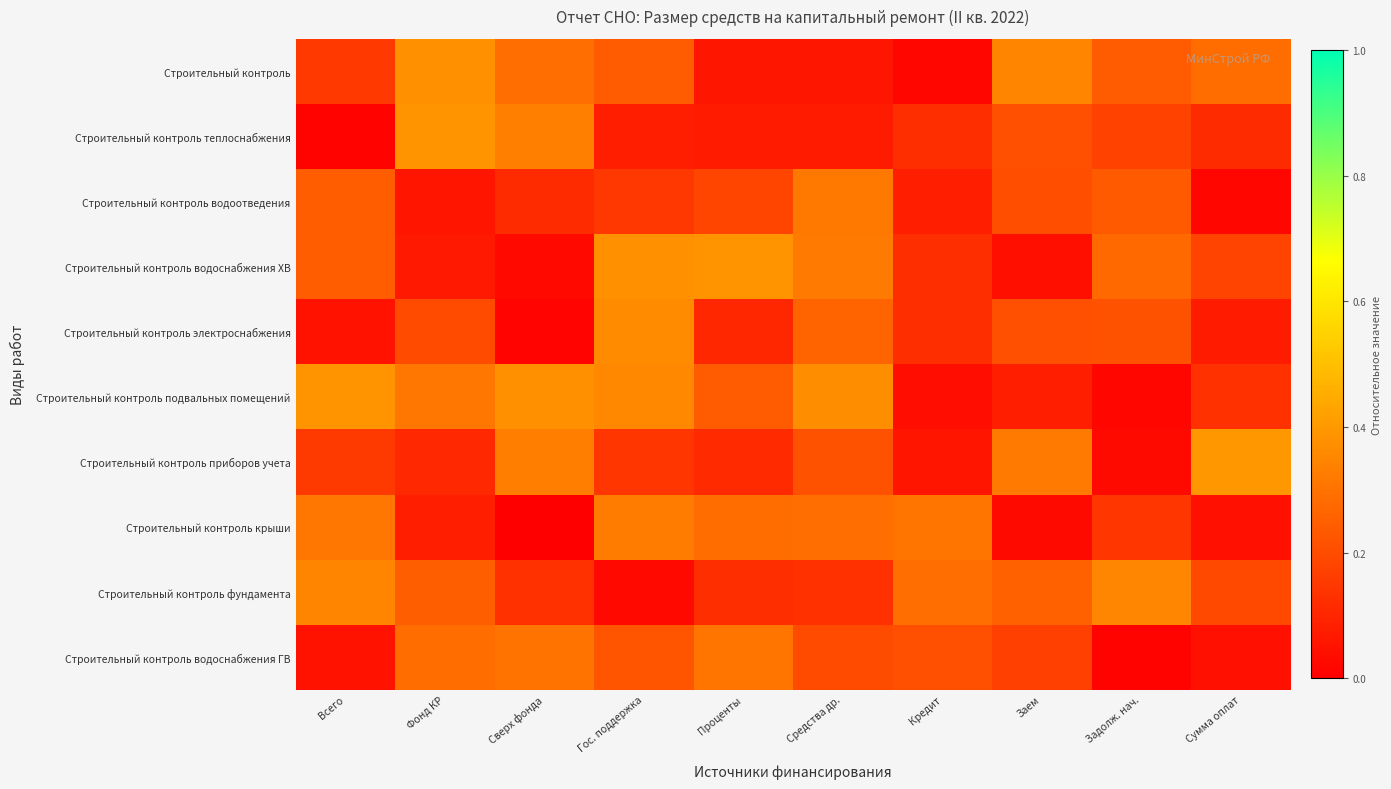

Reading left to right, what are all the values shown in this chart?

Строительный контроль: Всего=0.1	Фонд КР=0.4	Сверх фонда=0.3	Гос. поддержка=0.2	Проценты=0.1	Средства др.=0.1	Кредит=0.0	Заем=0.3	Задолж. нач.=0.2	Сумма оплат=0.3
Строительный контроль теплоснабжения: Всего=0.0	Фонд КР=0.4	Сверх фонда=0.3	Гос. поддержка=0.1	Проценты=0.1	Средства др.=0.1	Кредит=0.1	Заем=0.2	Задолж. нач.=0.2	Сумма оплат=0.1
Строительный контроль водоотведения: Всего=0.2	Фонд КР=0.1	Сверх фонда=0.1	Гос. поддержка=0.1	Проценты=0.2	Средства др.=0.3	Кредит=0.1	Заем=0.2	Задолж. нач.=0.2	Сумма оплат=0.0
Строительный контроль водоснабжения ХВ: Всего=0.2	Фонд КР=0.1	Сверх фонда=0.0	Гос. поддержка=0.4	Проценты=0.4	Средства др.=0.3	Кредит=0.1	Заем=0.0	Задолж. нач.=0.3	Сумма оплат=0.2
Строительный контроль электроснабжения: Всего=0.0	Фонд КР=0.2	Сверх фонда=0.0	Гос. поддержка=0.4	Проценты=0.1	Средства др.=0.3	Кредит=0.1	Заем=0.2	Задолж. нач.=0.2	Сумма оплат=0.1
Строительный контроль подвальных помещений: Всего=0.4	Фонд КР=0.3	Сверх фонда=0.4	Гос. поддержка=0.4	Проценты=0.2	Средства др.=0.4	Кредит=0.0	Заем=0.1	Задолж. нач.=0.0	Сумма оплат=0.1
Строительный контроль приборов учета: Всего=0.2	Фонд КР=0.1	Сверх фонда=0.3	Гос. поддержка=0.1	Проценты=0.1	Средства др.=0.2	Кредит=0.1	Заем=0.3	Задолж. нач.=0.0	Сумма оплат=0.4
Строительный контроль крыши: Всего=0.3	Фонд КР=0.1	Сверх фонда=0.0	Гос. поддержка=0.3	Проценты=0.3	Средства др.=0.3	Кредит=0.3	Заем=0.0	Задолж. нач.=0.1	Сумма оплат=0.0
Строительный контроль фундамента: Всего=0.3	Фонд КР=0.2	Сверх фонда=0.1	Гос. поддержка=0.0	Проценты=0.1	Средства др.=0.1	Кредит=0.3	Заем=0.3	Задолж. нач.=0.4	Сумма оплат=0.2
Строительный контроль водоснабжения ГВ: Всего=0.0	Фонд КР=0.3	Сверх фонда=0.3	Гос. поддержка=0.2	Проценты=0.3	Средства др.=0.2	Кредит=0.2	Заем=0.2	Задолж. нач.=0.0	Сумма оплат=0.0